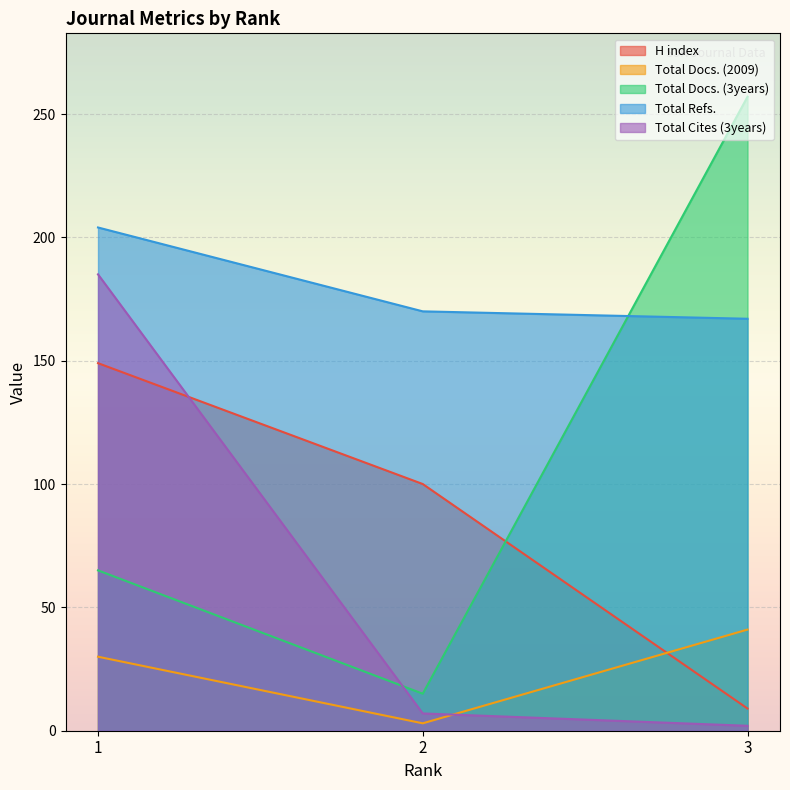

What is the sum of all H index values?

258